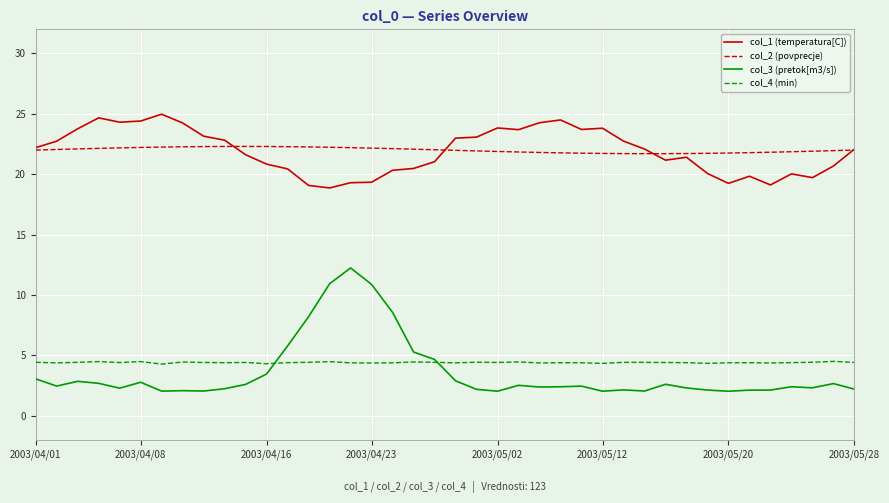

What are all the series names shown in the legend?

col_1 (temperatura[C]), col_2 (povprecje), col_3 (pretok[m3/s]), col_4 (min)